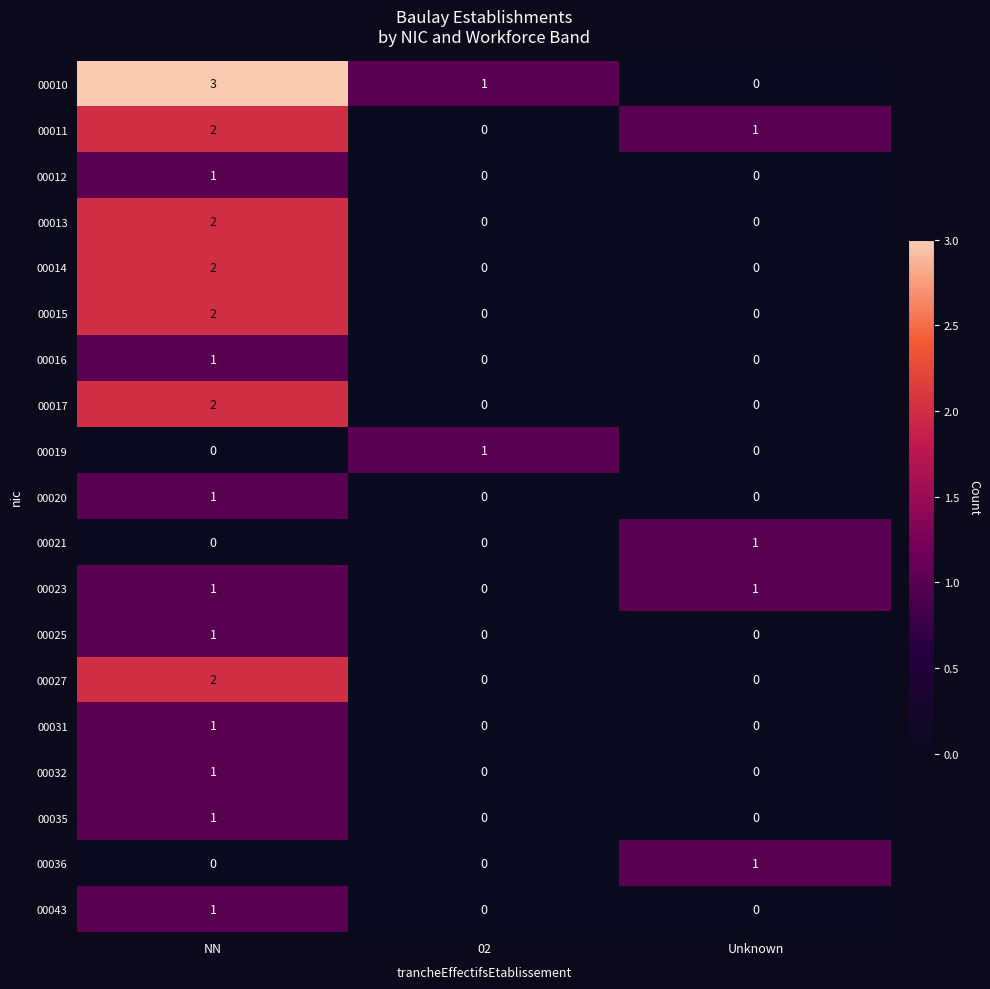

Between NN and Unknown, which series saw the biggest shift?

00010